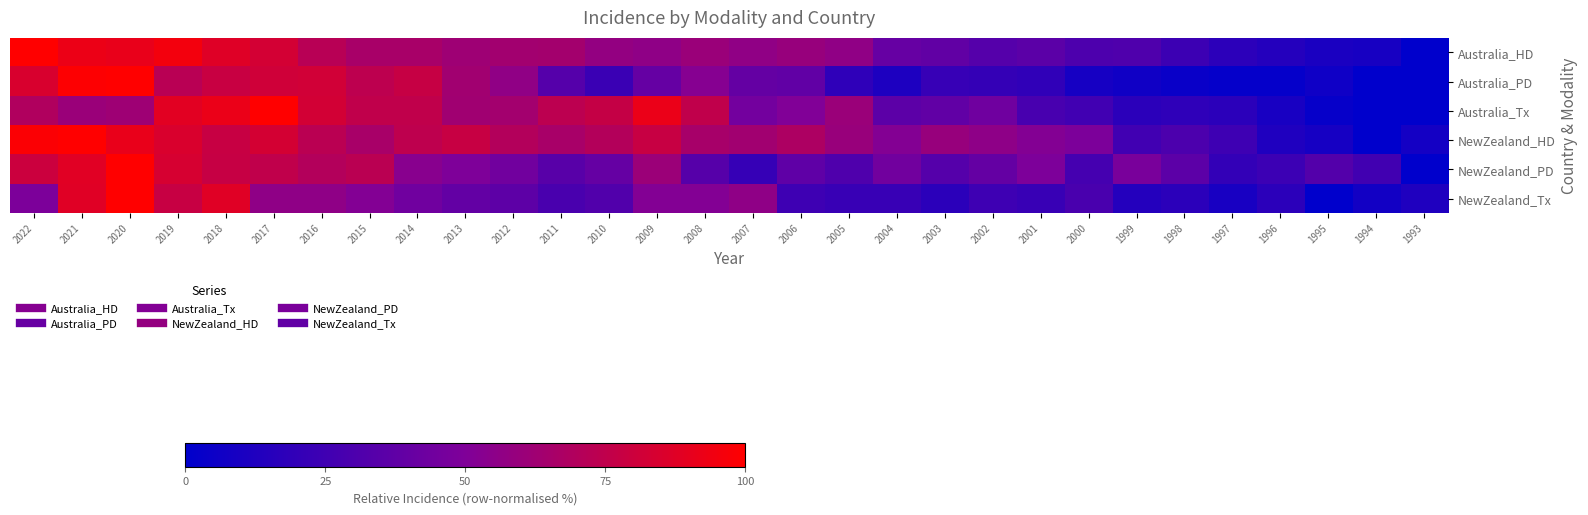

How many data points does each series have?

30